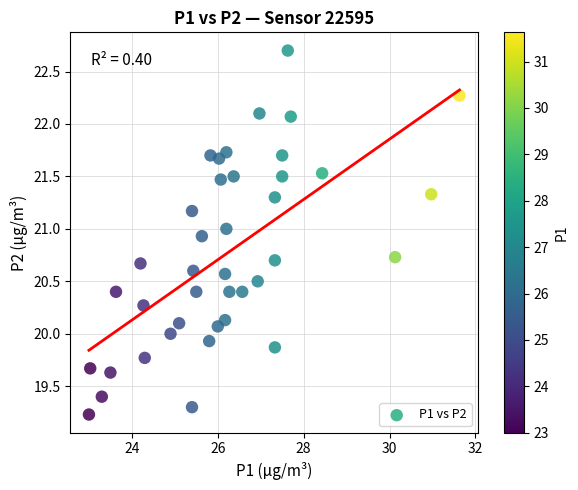

What is the range of Y values (max minus min)?

3.5